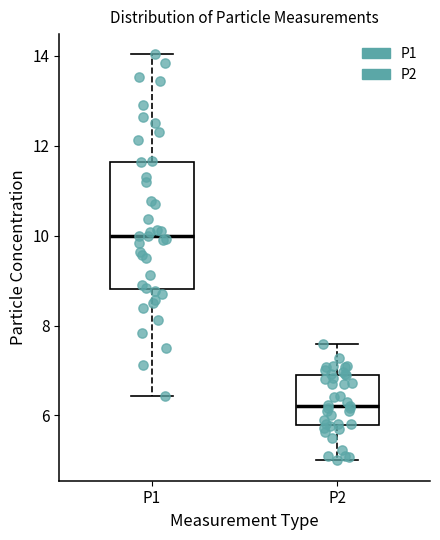

Reading left to right, read every box against the y-axis: the position of its median line, the range the box covers, and the ends of its whiskers. The values are not printed on the chart, so give them approximately, as read against the axis.

P1: median 10.0, box 8.8 to 11.6, whiskers 6.4 to 14.0
P2: median 6.2, box 5.8 to 7.0, whiskers 5.0 to 7.6